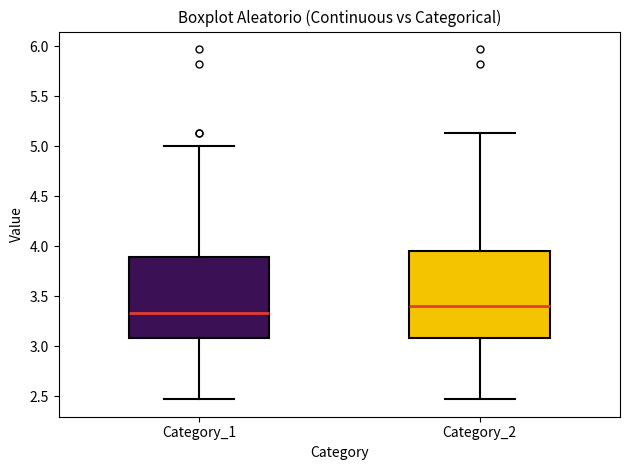

Reading left to right, read every box against the y-axis: the position of its median line, the range the box covers, and the ends of its whiskers. The values are not printed on the chart, so give them approximately, as read against the axis.

Category_1: median 3.35, box 3.10 to 3.90, whiskers 2.45 to 5.00
Category_2: median 3.40, box 3.10 to 3.95, whiskers 2.45 to 5.15